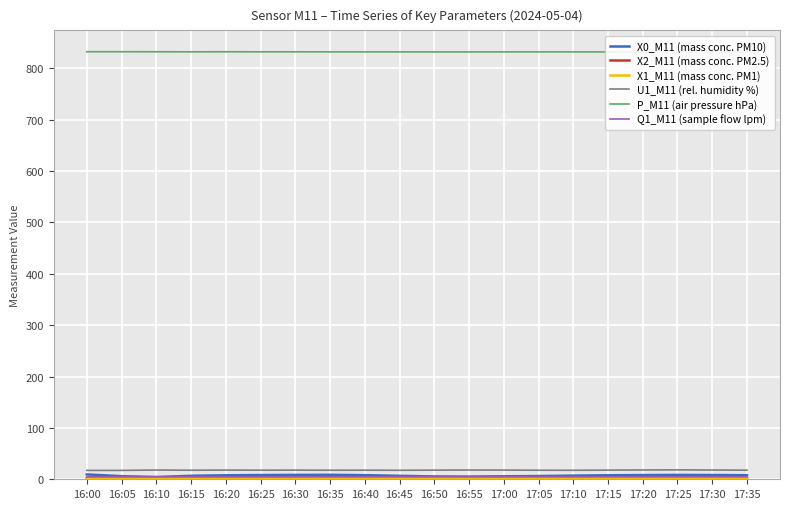

The value of Q1_M11 (sample flow lpm) at 17:35 is 5.0. True or false?

True